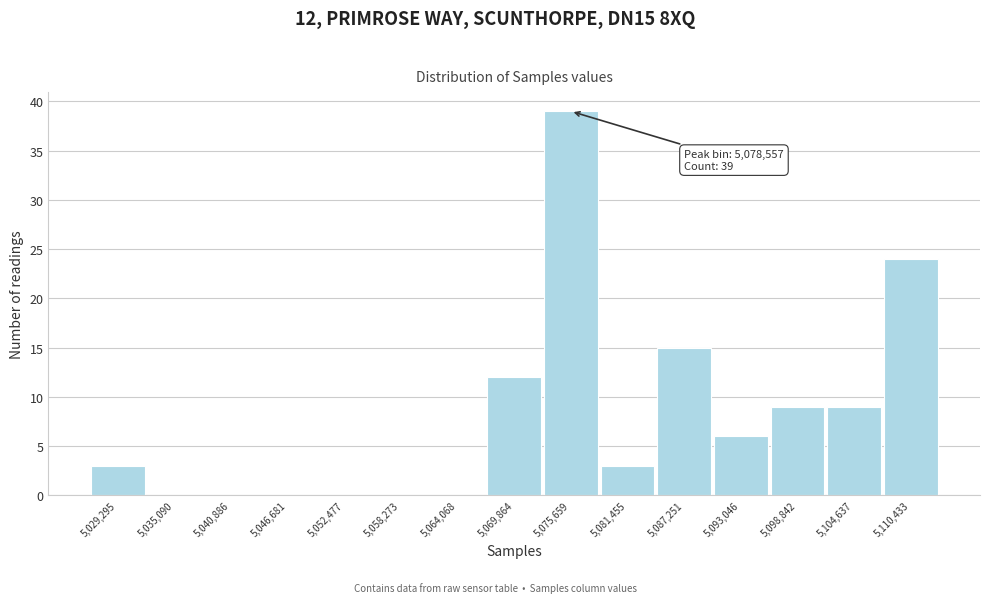

Reading left to right, transcribe all the data shown in this chart.

5,029,295=3	5,035,090=0	5,040,886=0	5,046,681=0	5,052,477=0	5,058,273=0	5,064,068=0	5,069,864=12	5,075,659=39	5,081,455=3	5,087,251=15	5,093,046=6	5,098,842=9	5,104,637=9	5,110,433=24